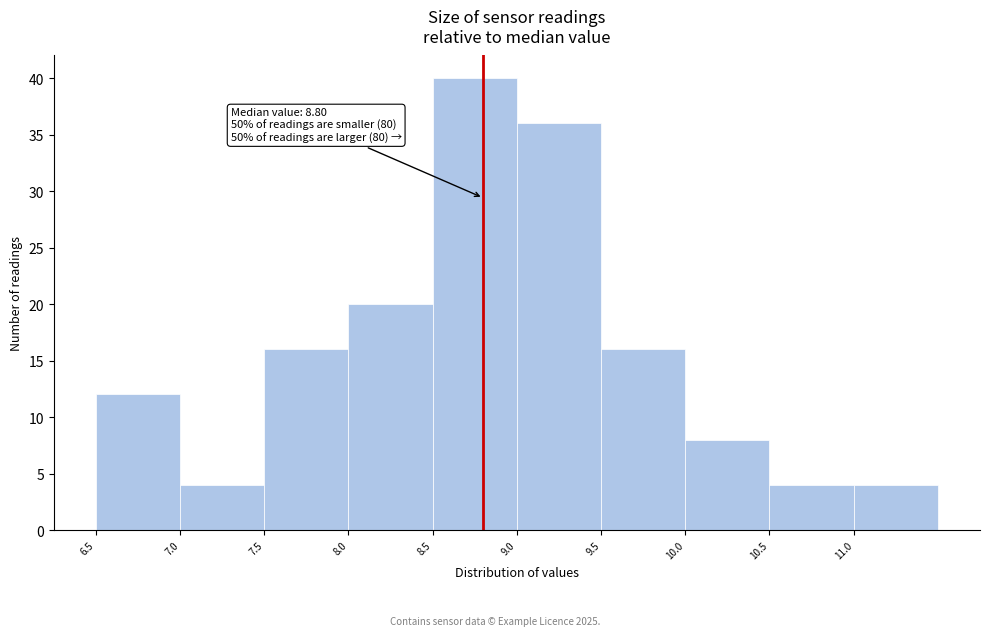

Which range on the x-axis has the tallest bar?

8.5 to 9.0